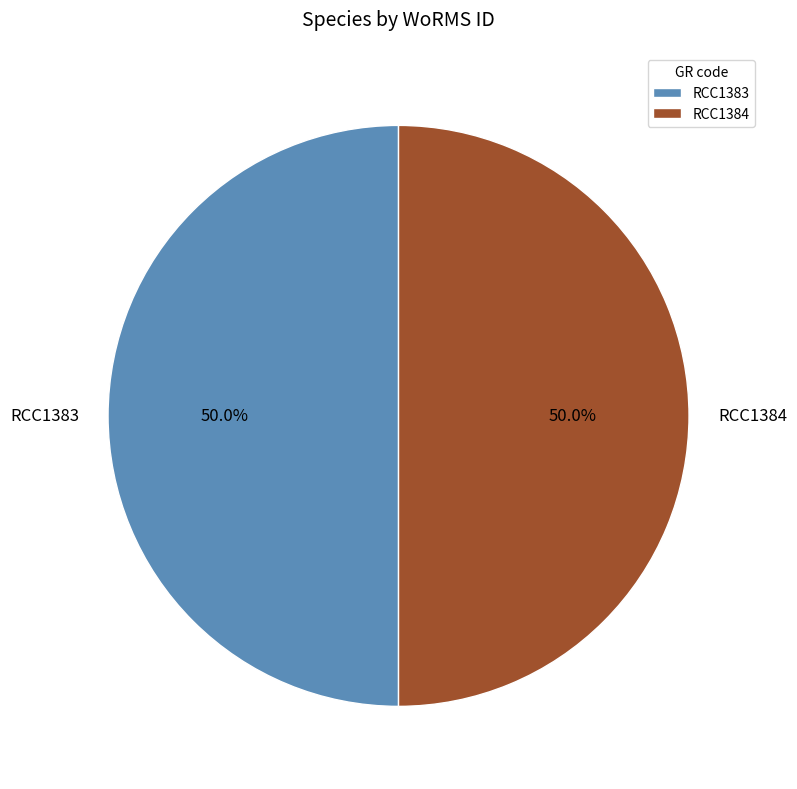

What percentage is NOT represented by RCC1383?

50.0%